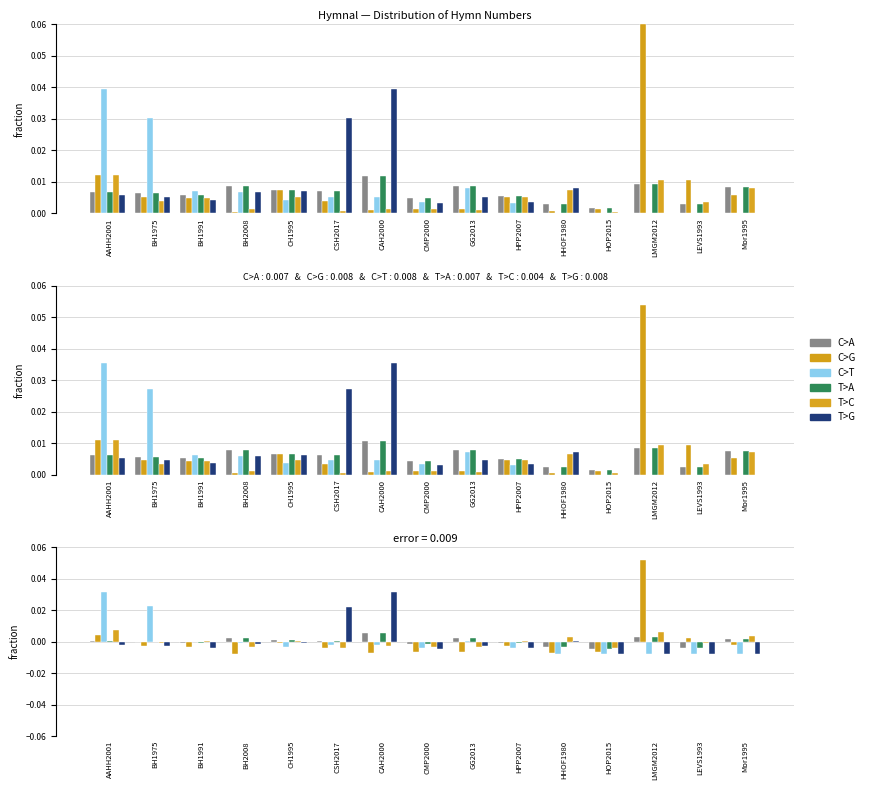

What is the label of the 10th bar from the left?

HPP2007